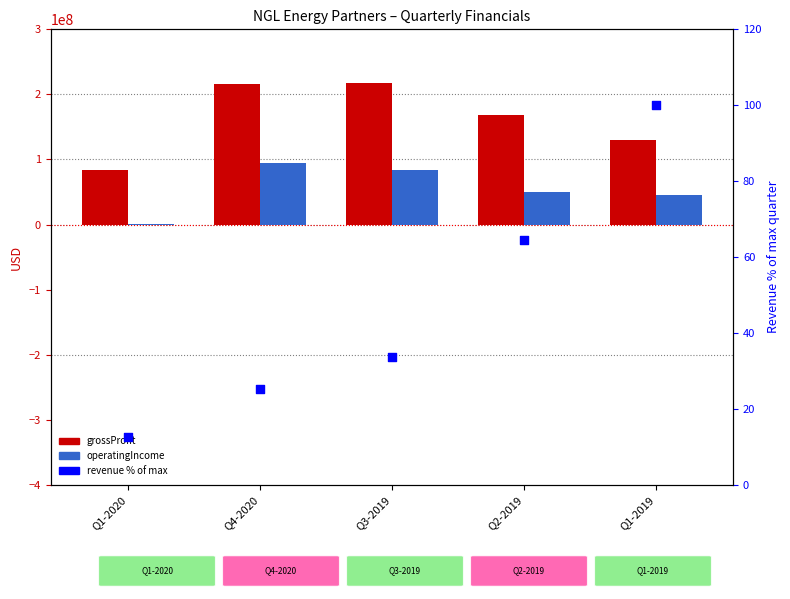

Is the value of operatingIncome at Q1-2019 greater than the value of grossProfit at Q3-2019?

No